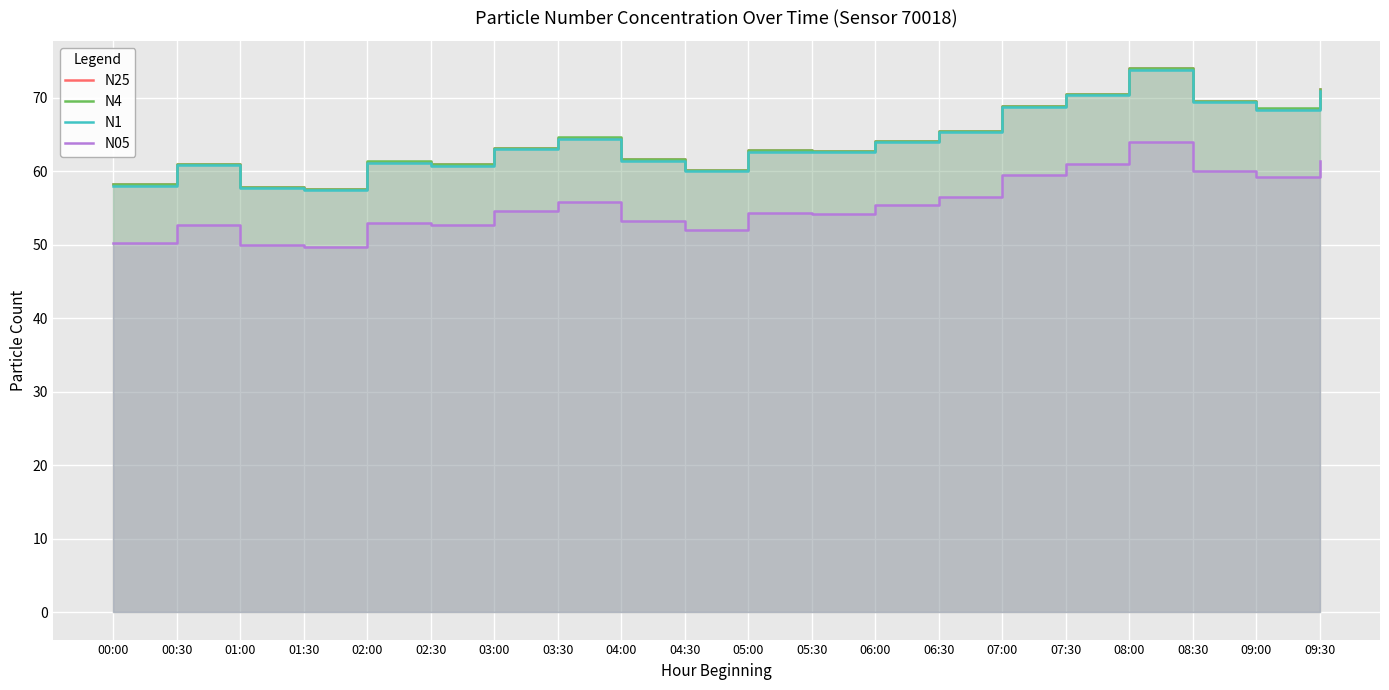

At which category does N05 reach its first local peak?

00:30